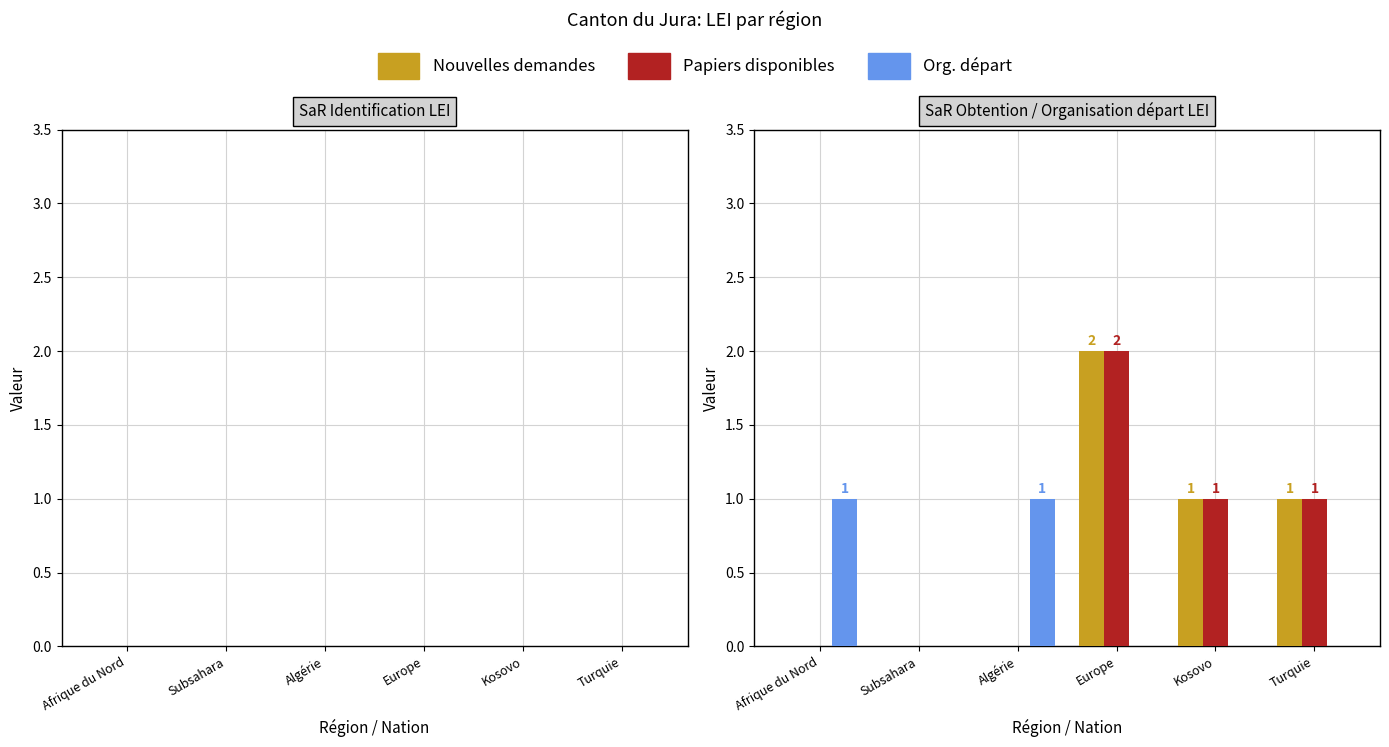

The Org. départ series shows 2 at Algérie. True or false?

False